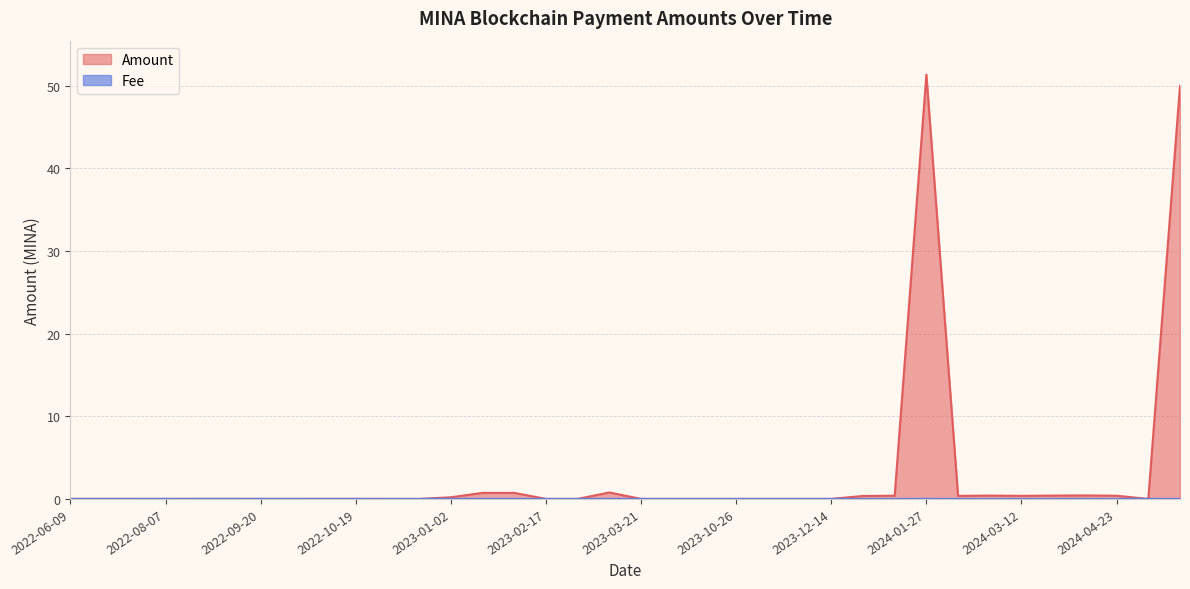

What is the label of the 10th point from the right?

2024-01-13